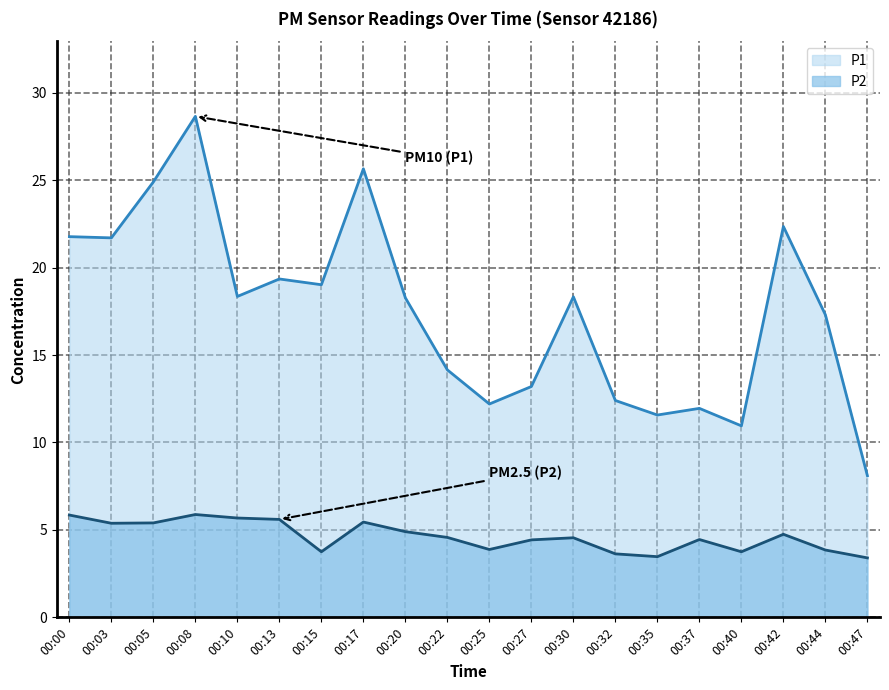

How many data points in P2 are less than 4?

7